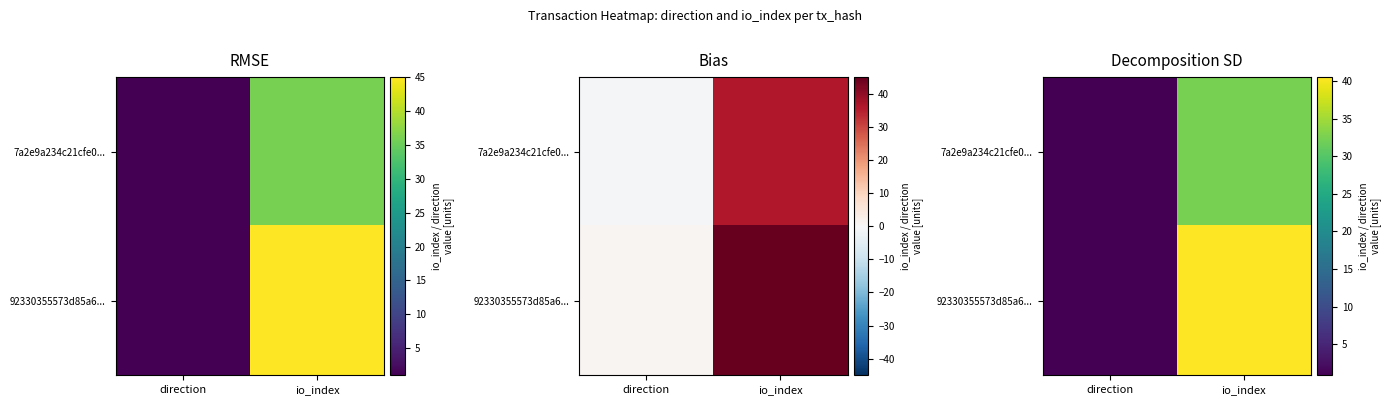

What is the total value across all series at io_index?

72.9